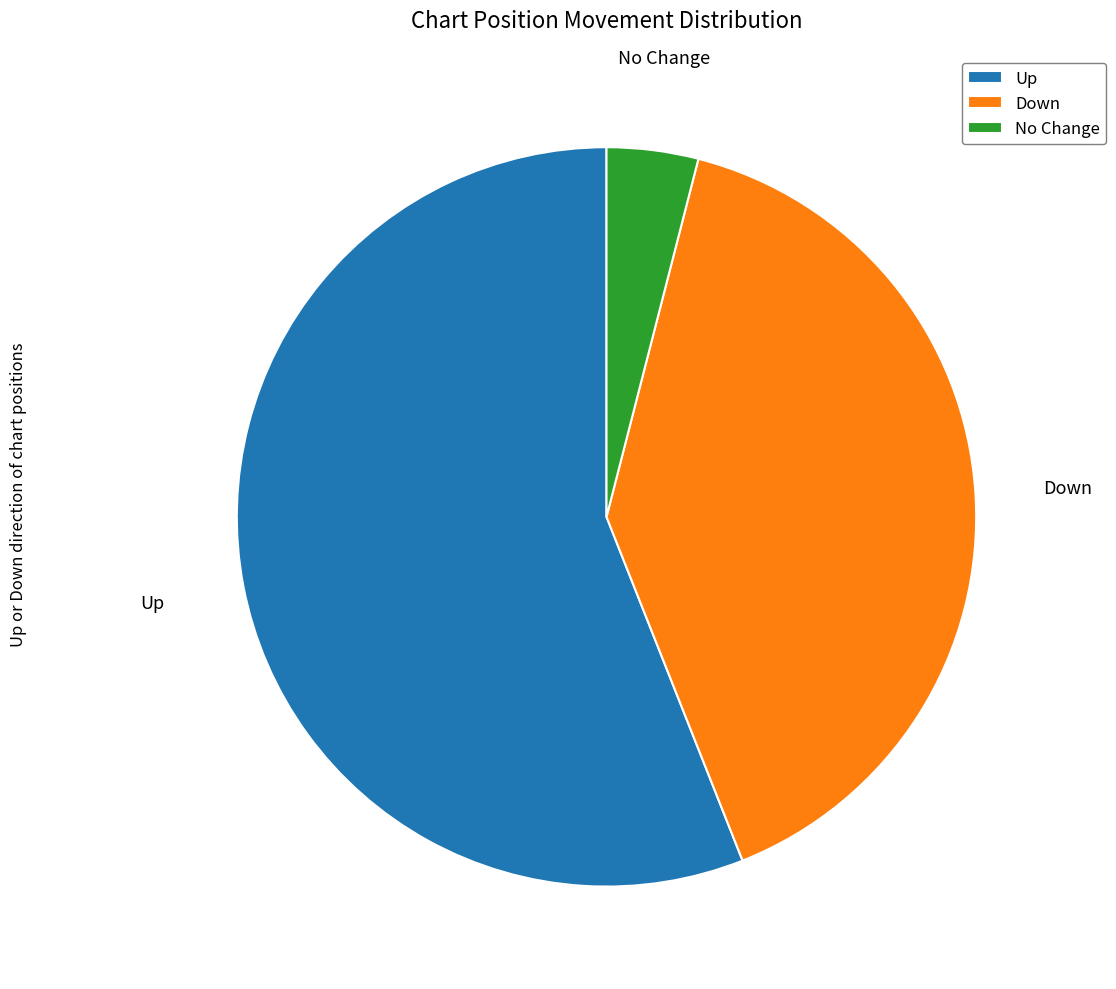

Is the sum of No Change and Up greater than half?

Yes